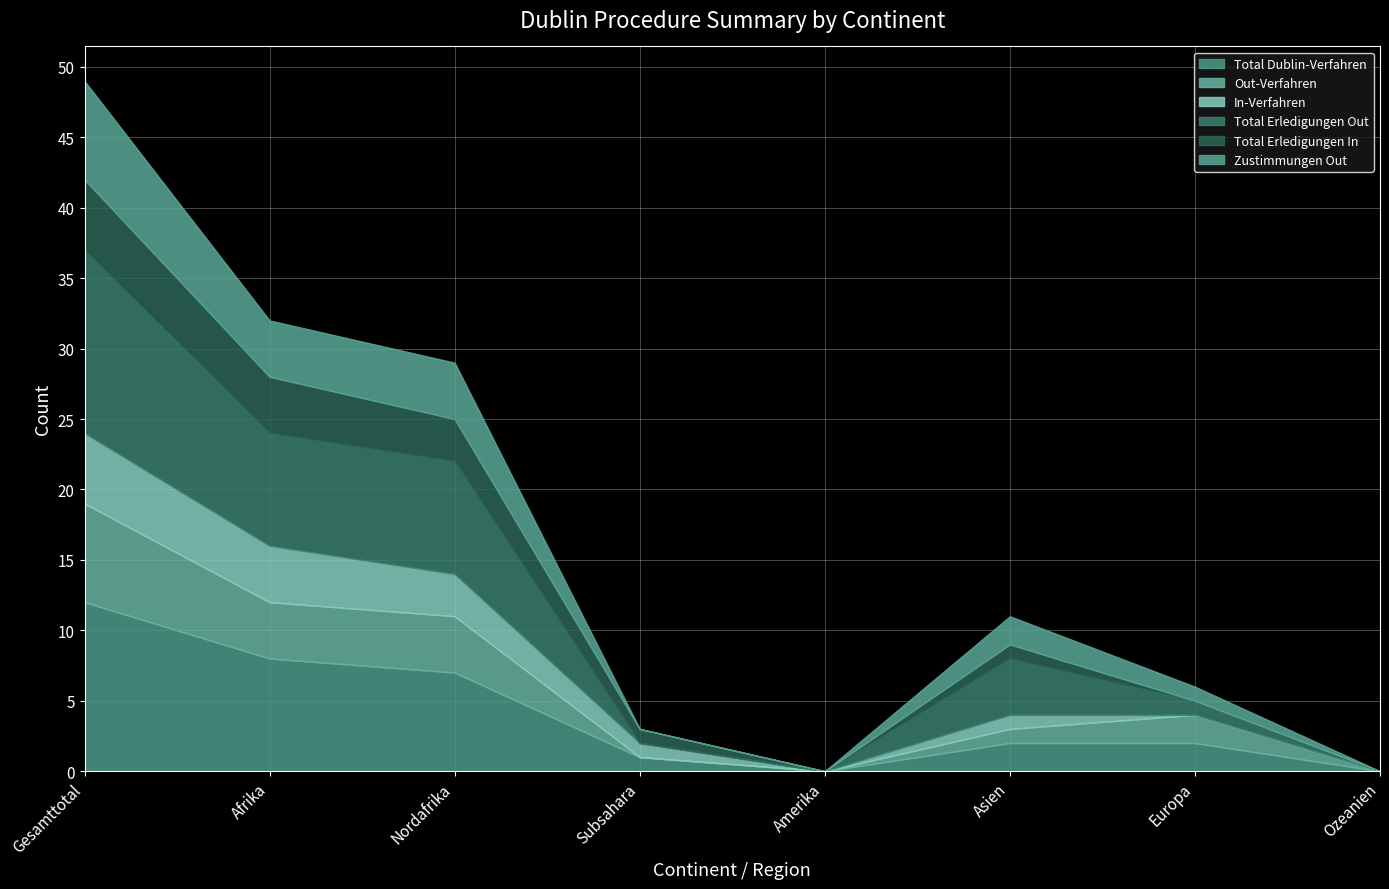

True or false: Zustimmungen Out and Total Erledigungen Out intersect in this chart.

False